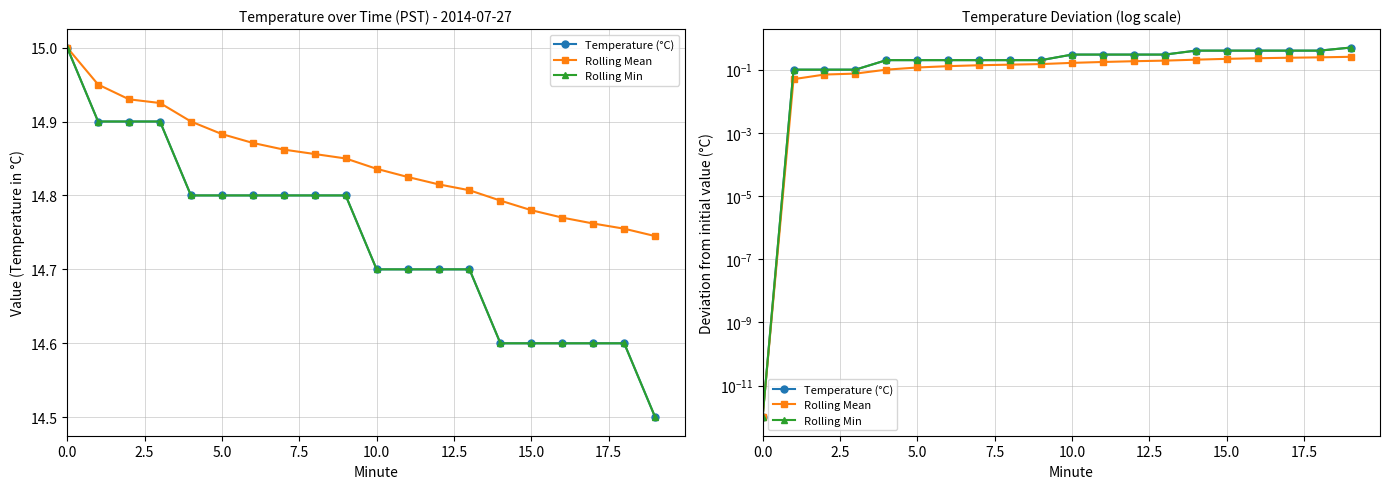

True or false: Rolling Min and Rolling Mean intersect in this chart.

False